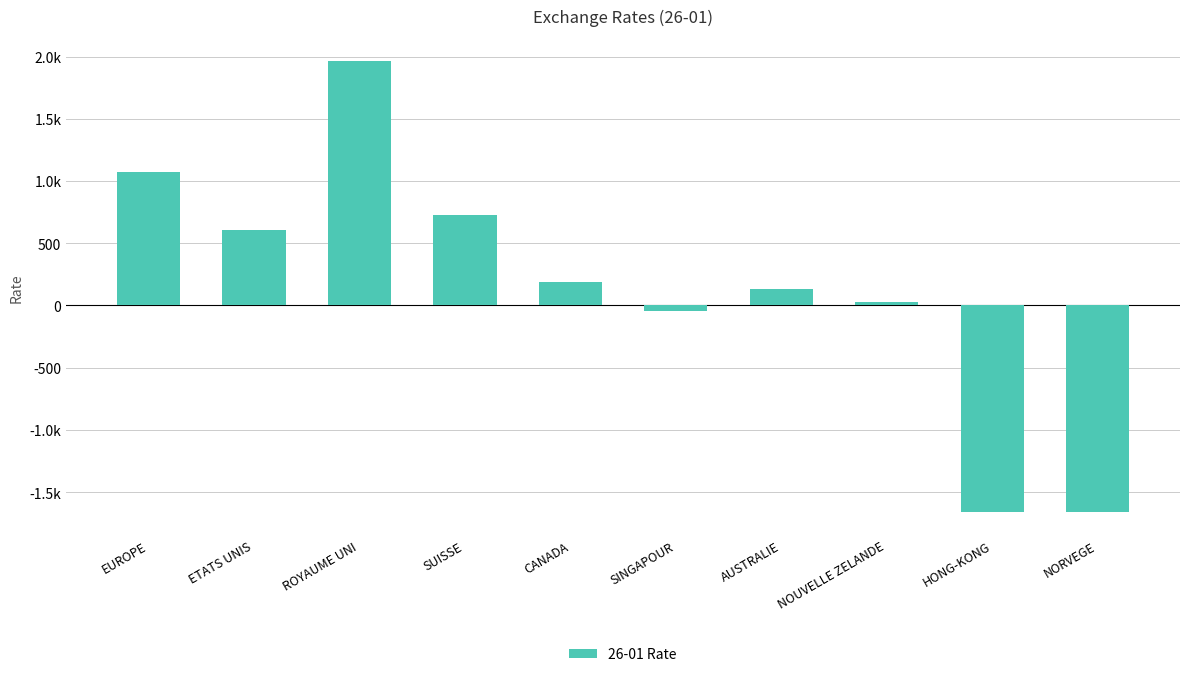

What is the difference between the values at SINGAPOUR and NOUVELLE ZELANDE?

70.5